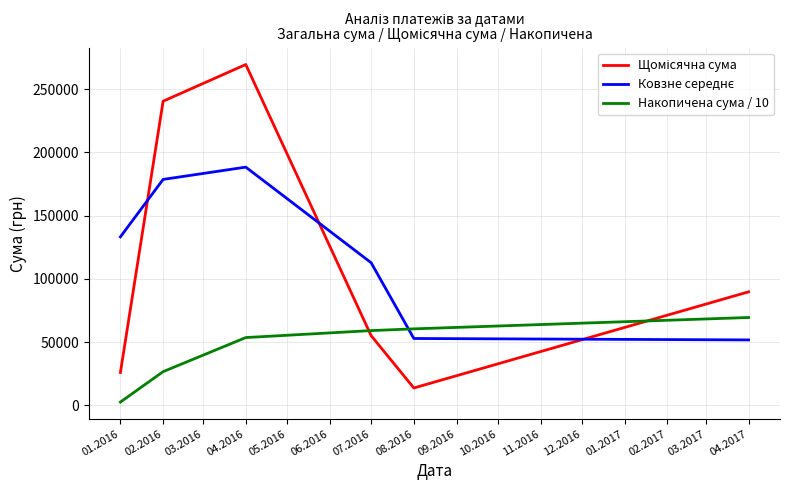

Is this an area chart (filled region under the line)?

No